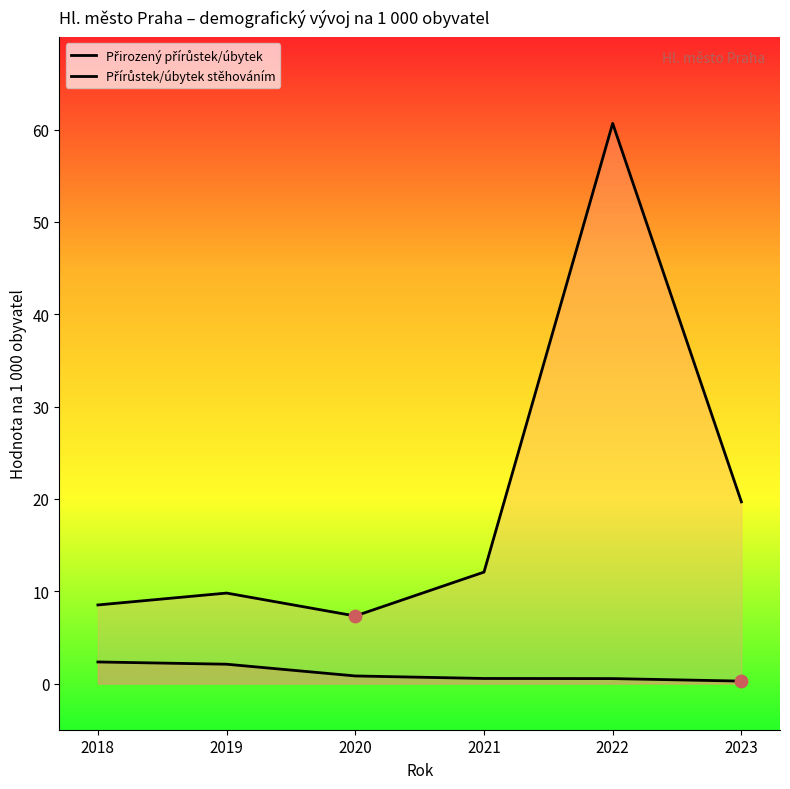

What is the total value across all series at 2018?

10.9